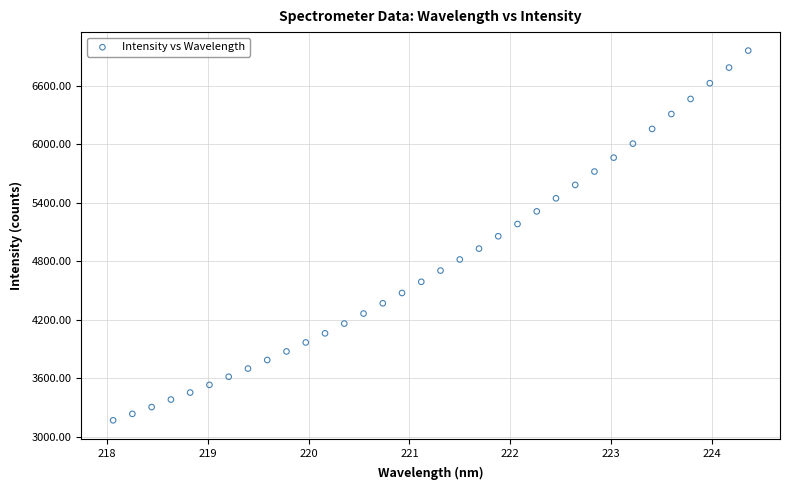

What is the range of Y values (max minus min)?

3788.6